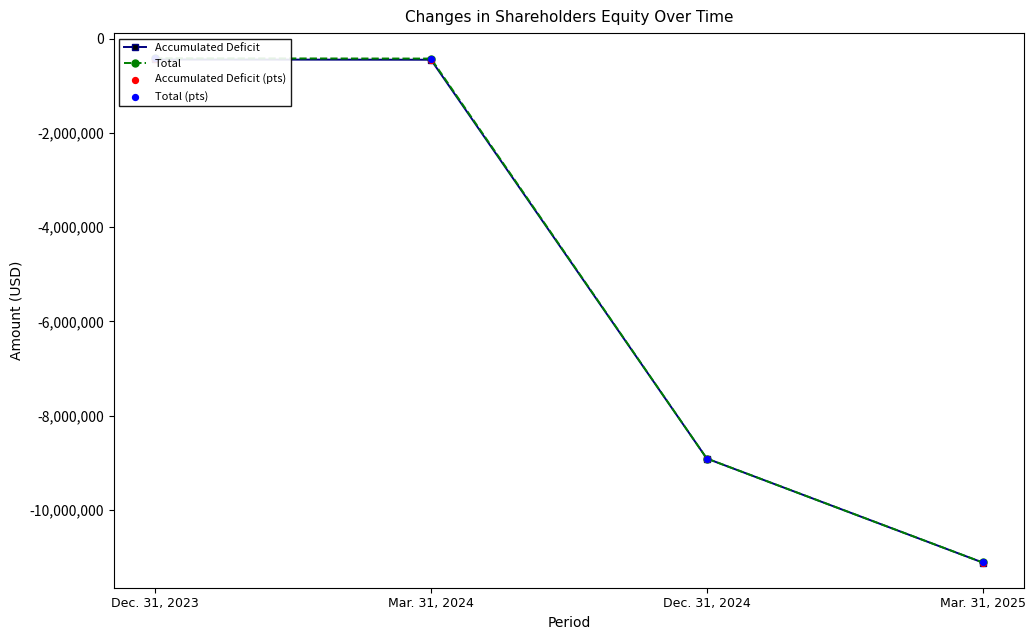

Which series contains the lowest Y value?

Accumulated Deficit